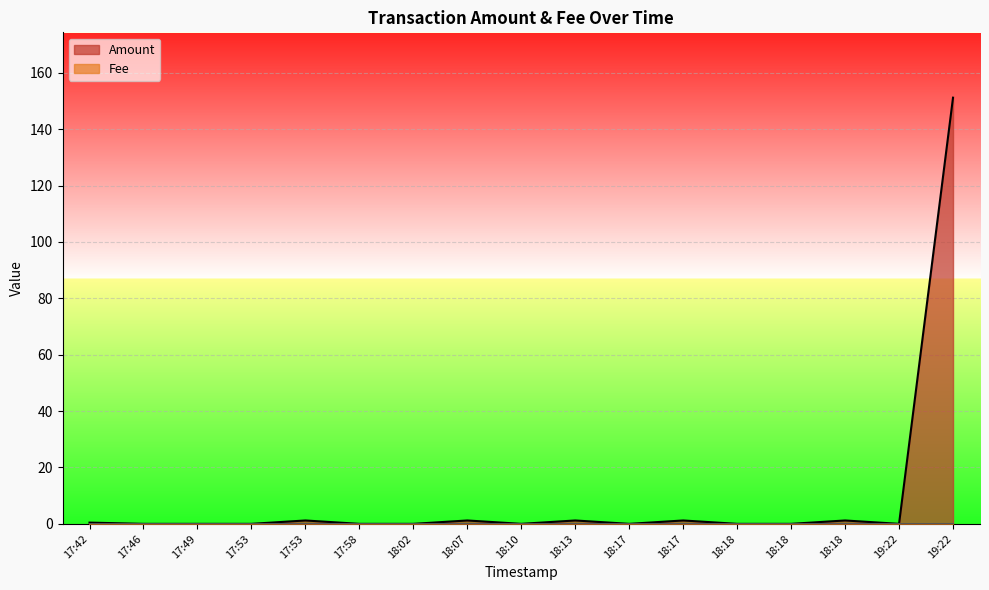

How many lines are shown in the chart?

2